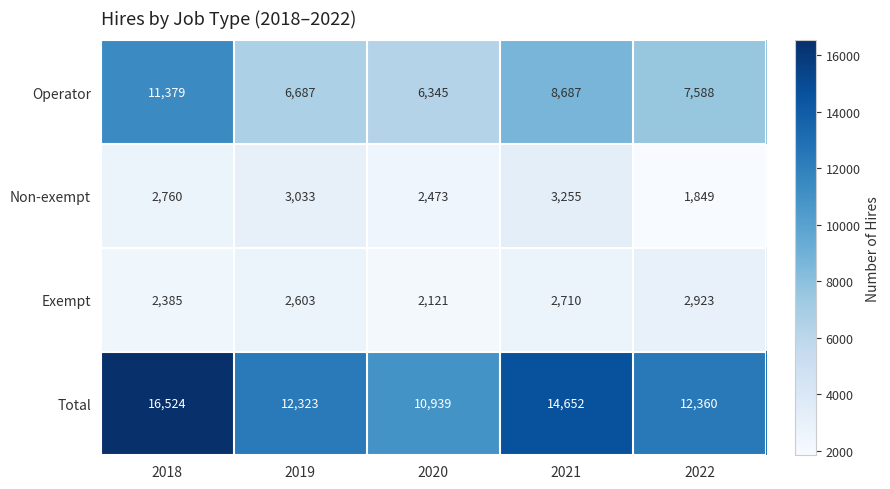

Is it true that Non-exempt equals 3255 at 2021?

True